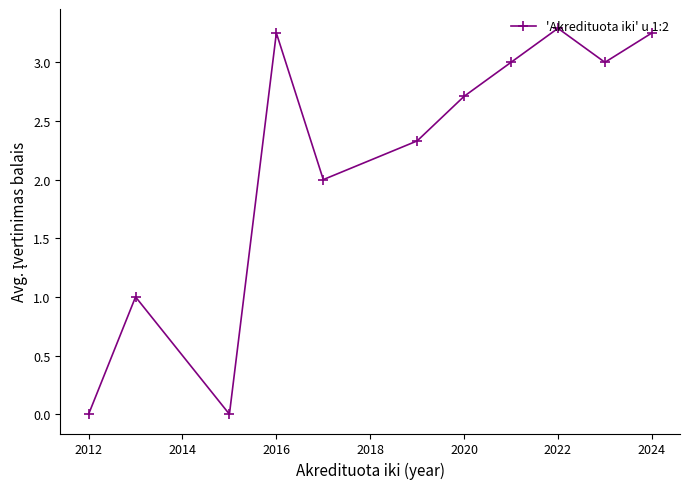

What is the value of the 5th point from the left?

2.0